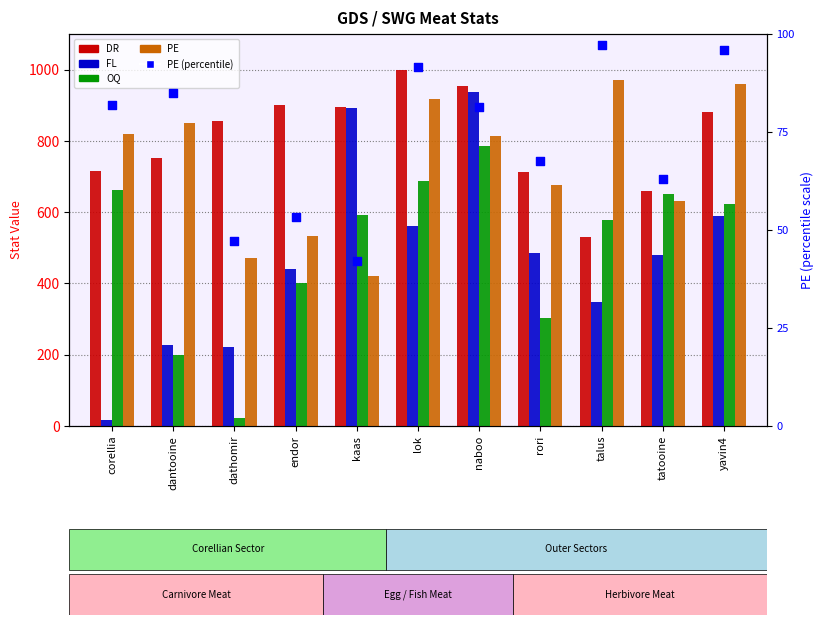

Which series has the widest spread of Y values?

FL